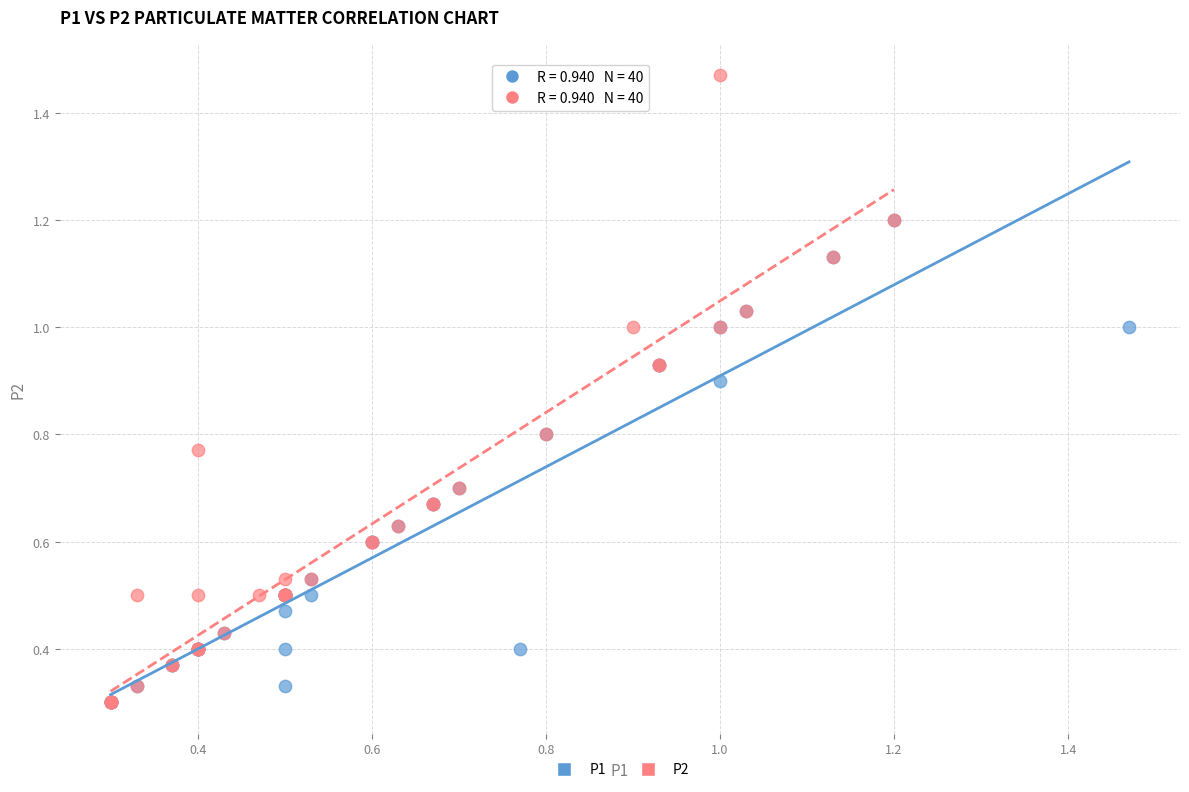

Which series has the largest Y range (max minus min)?

P2